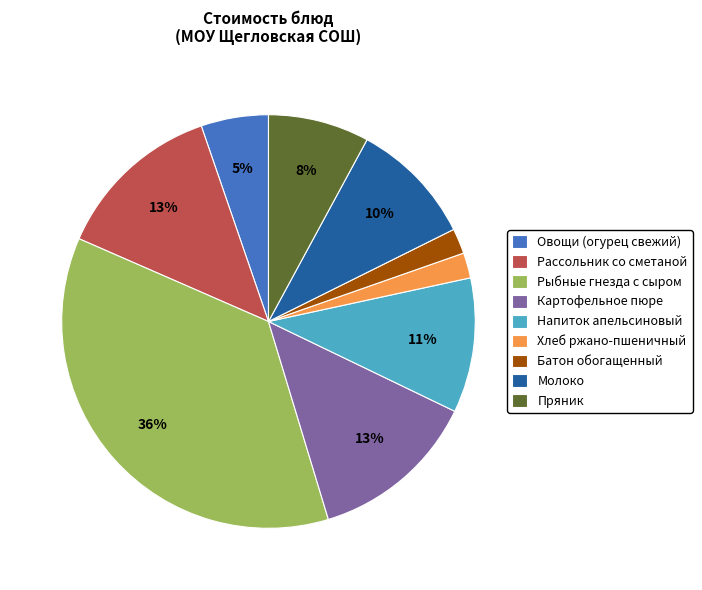

Which has a higher value, Пряник or Напиток апельсиновый?

Напиток апельсиновый